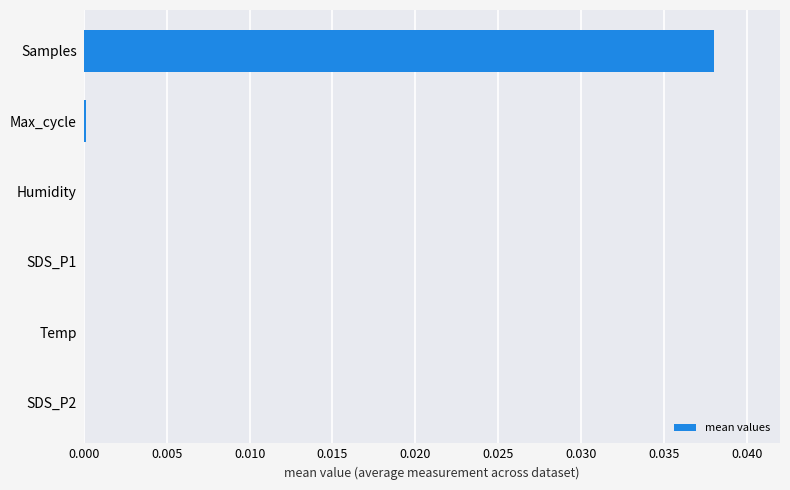

Which category has the highest value across all series?

Samples